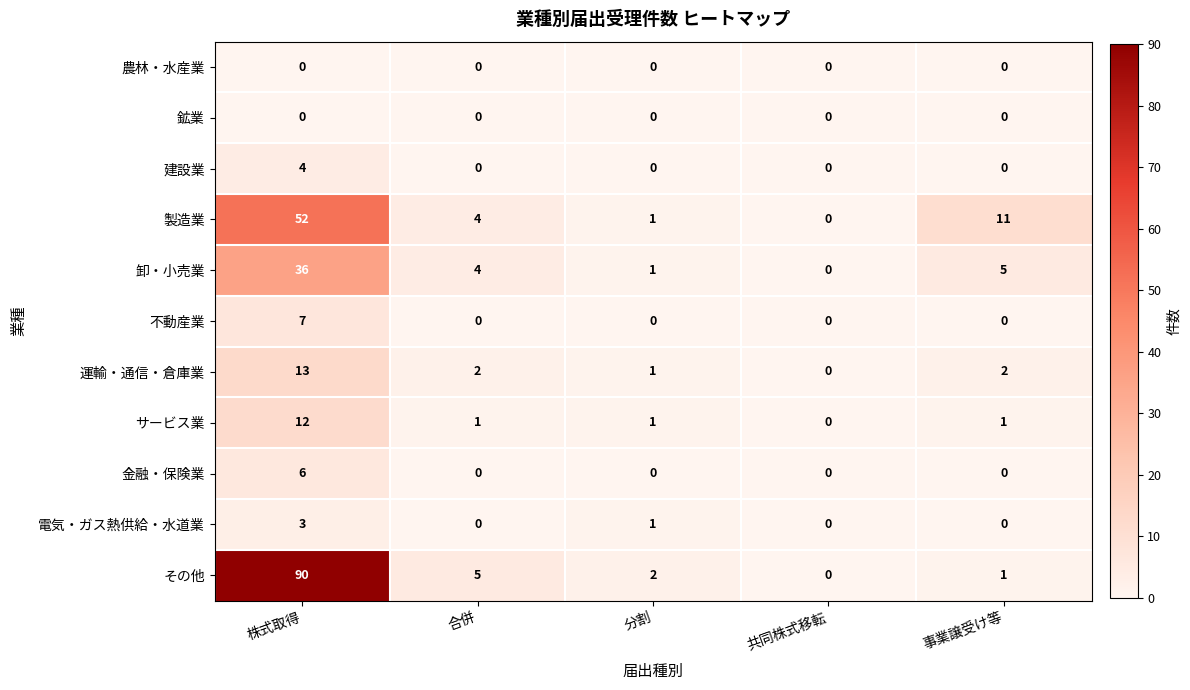

At which category is the sum across all series the highest?

株式取得